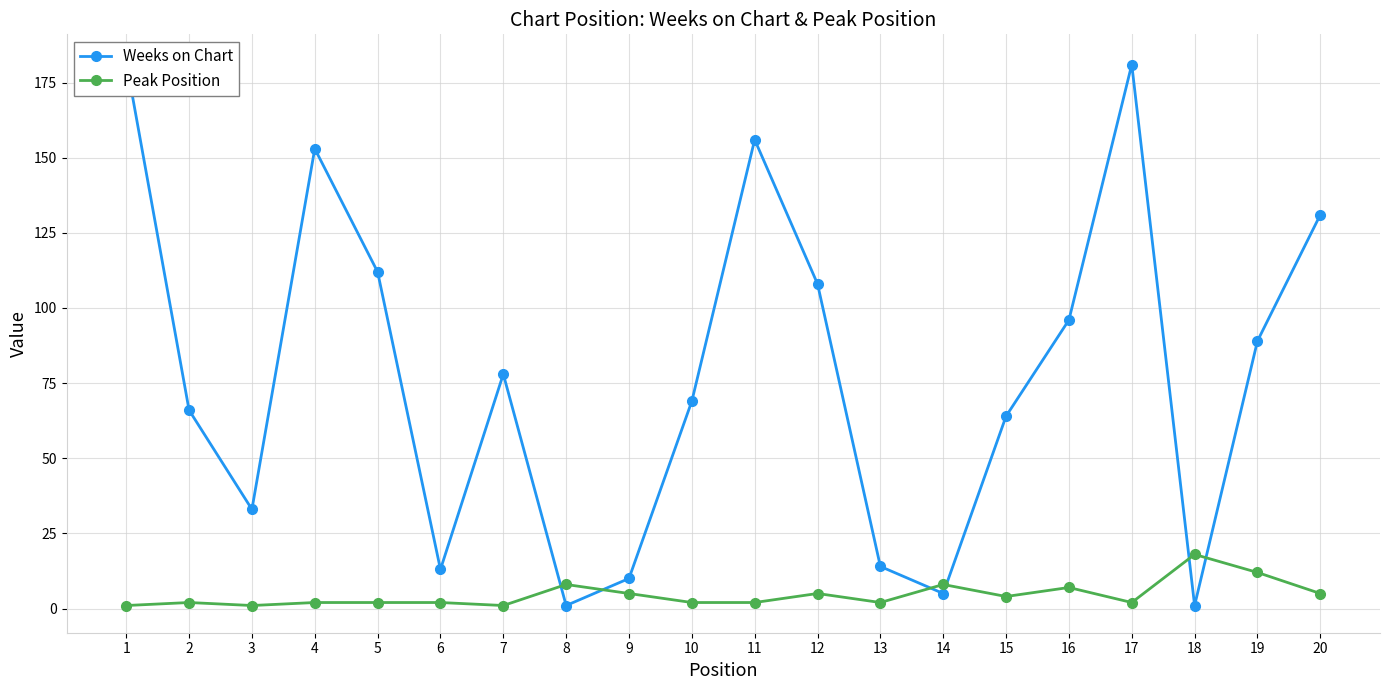

Which series has the largest range (max minus min)?

Weeks on Chart